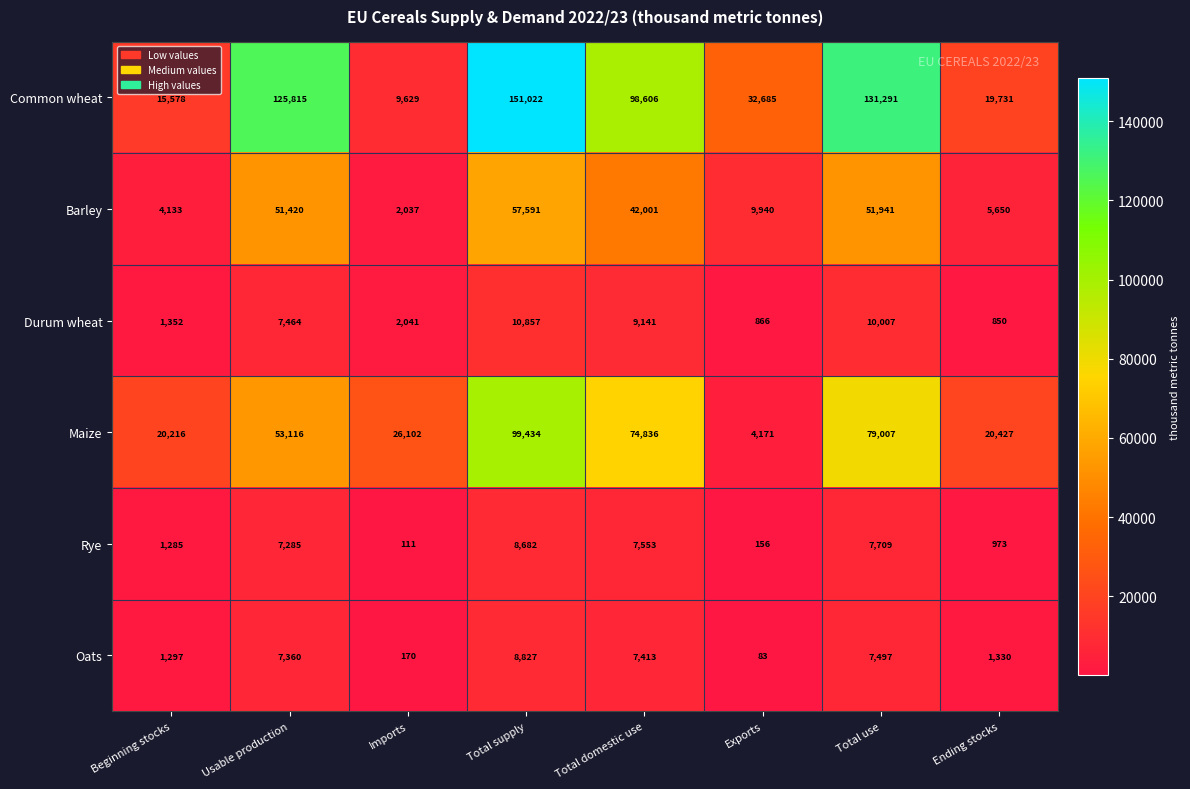

What is the average value of the Maize series?

47164